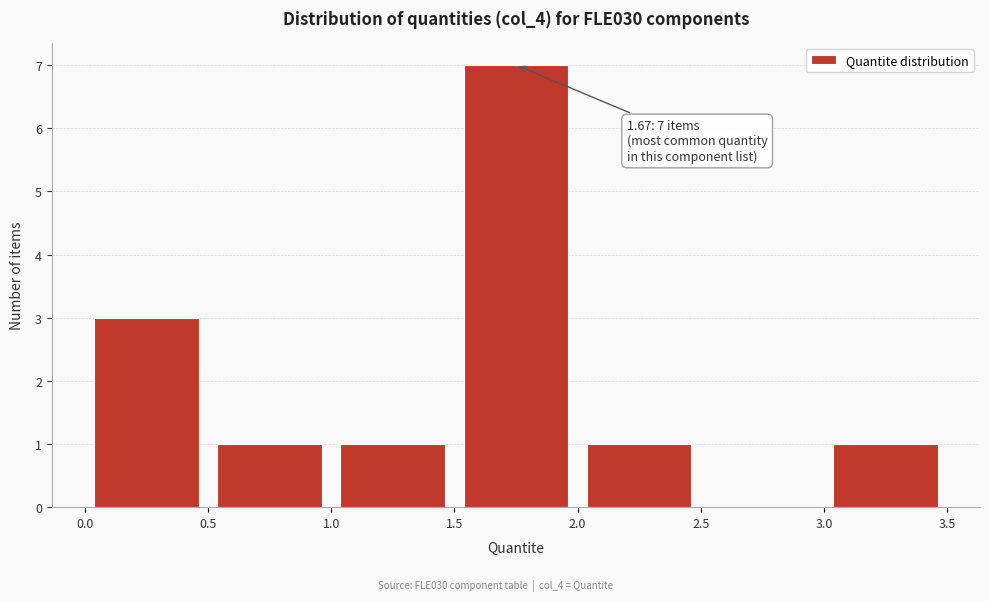

Over which range of the x-axis is the bar tallest?

1.5 to 2.0